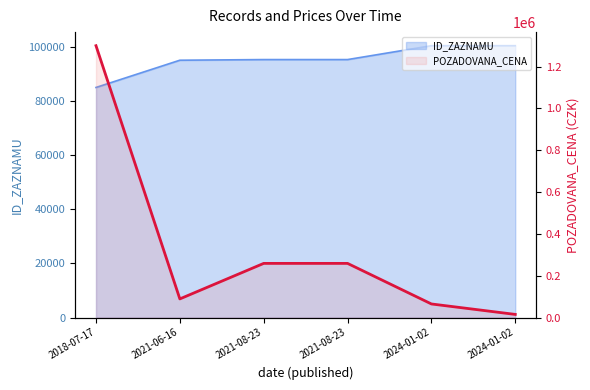

Which category has the lowest value in the ID_ZAZNAMU series?

2018-07-17